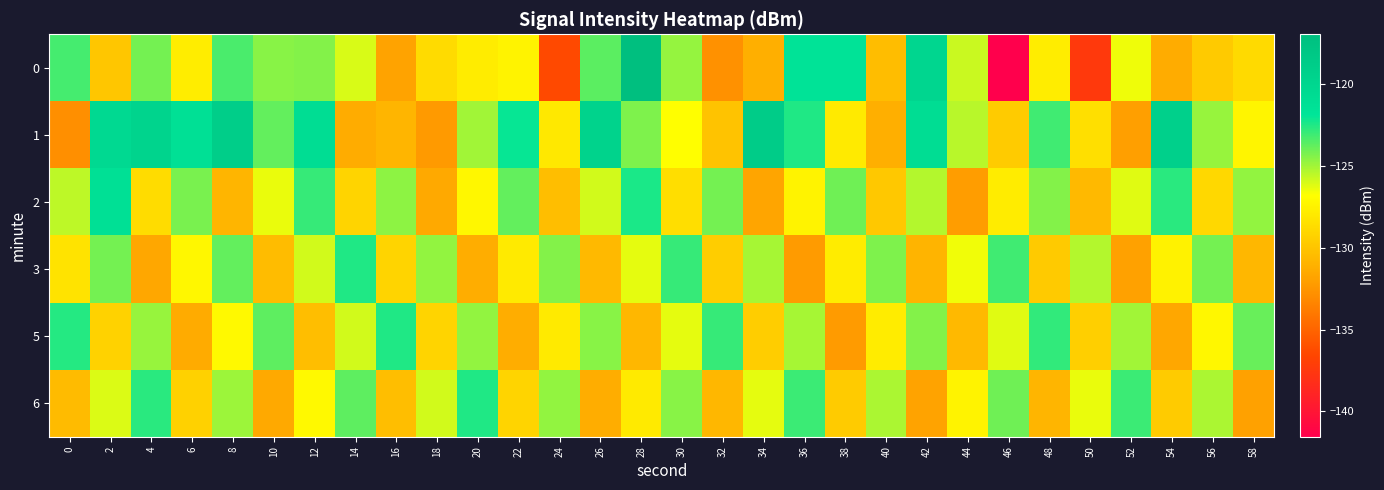

Count the number of data series in this chart.

6